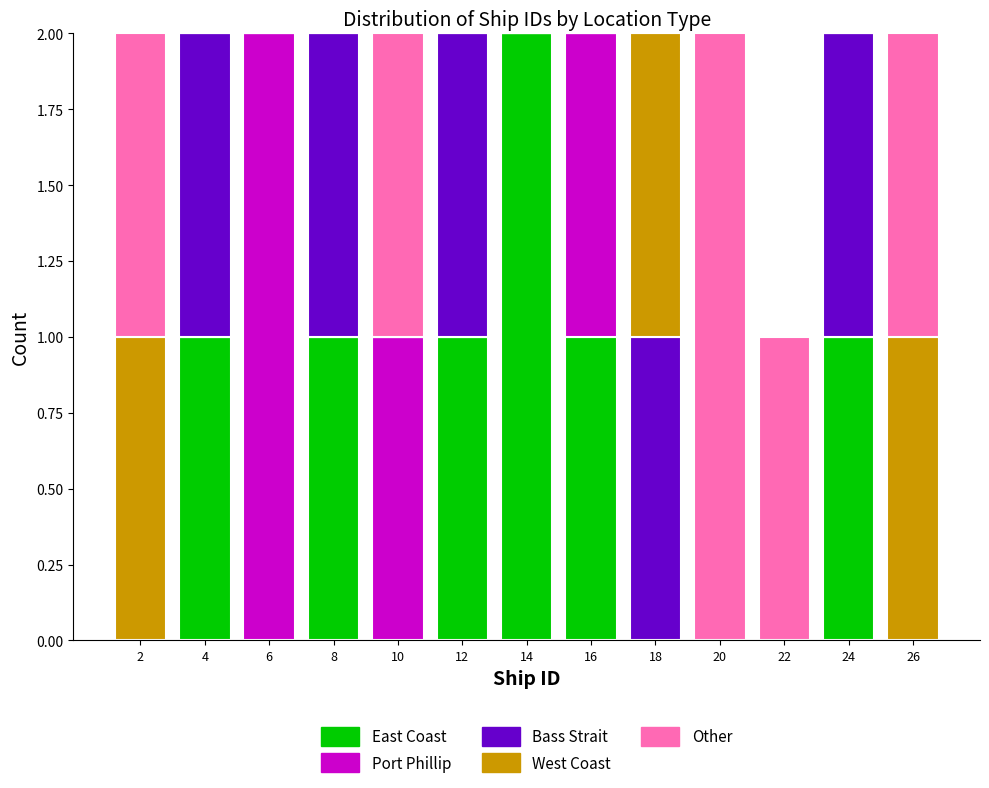

Reading left to right, transcribe this chart: for each stacked bar, give the range it covers on the x-axis and its total height. The values are not printed on the chart, so give them approximately, as read against the axis.

1 to 3: 2
3 to 5: 2
5 to 7: 2
7 to 9: 2
9 to 11: 2
11 to 13: 2
13 to 15: 2
15 to 17: 2
17 to 19: 2
19 to 21: 2
21 to 23: 1
23 to 25: 2
25 to 27: 2